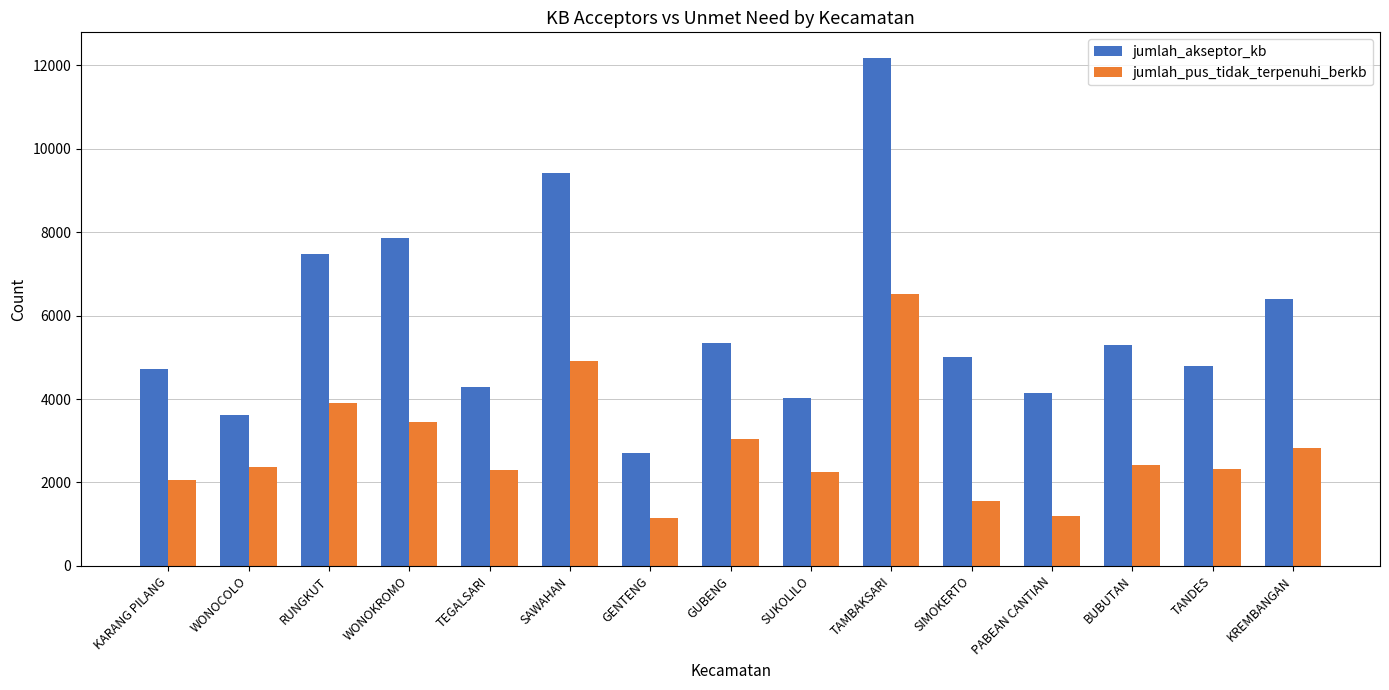

What value does the jumlah_akseptor_kb series have at TANDES?

4800